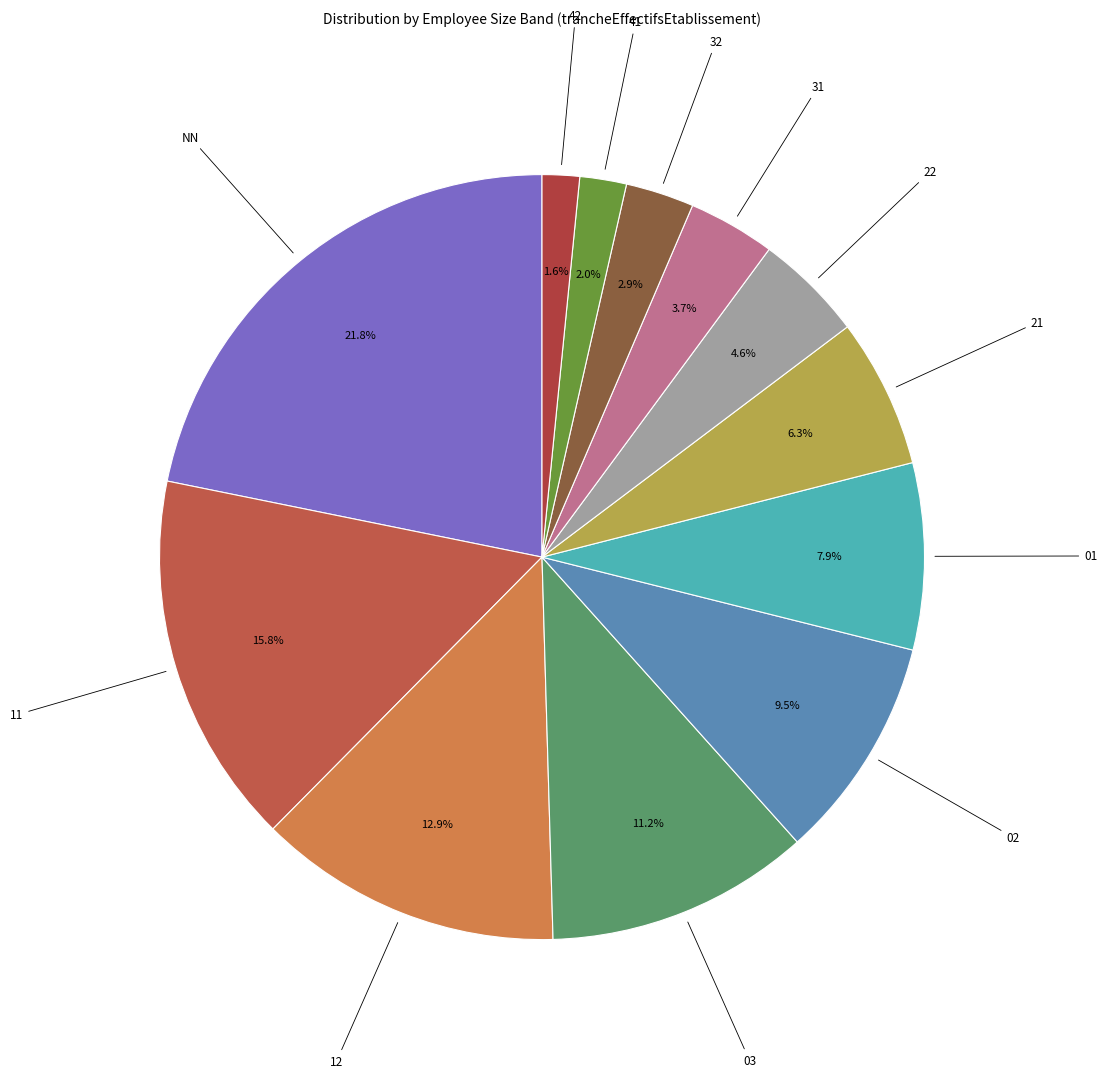

What is the total percentage of 02 and 32?

12.4%